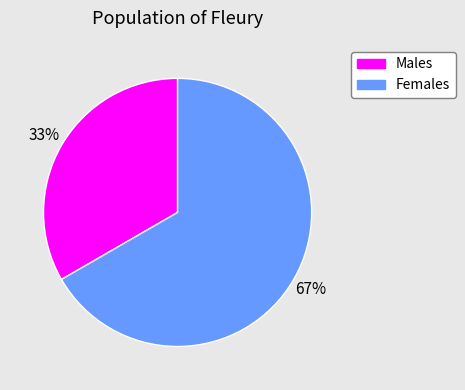

To the nearest percent, what is the average slice percentage?

50%